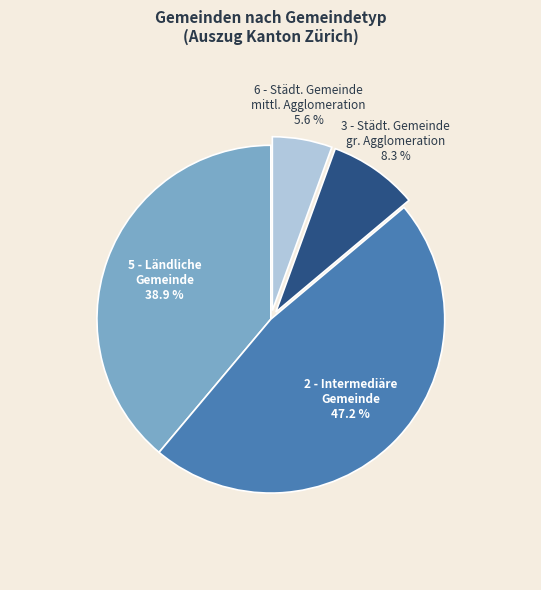

Which slice is the largest?

2 - Intermediäre Gemeinde